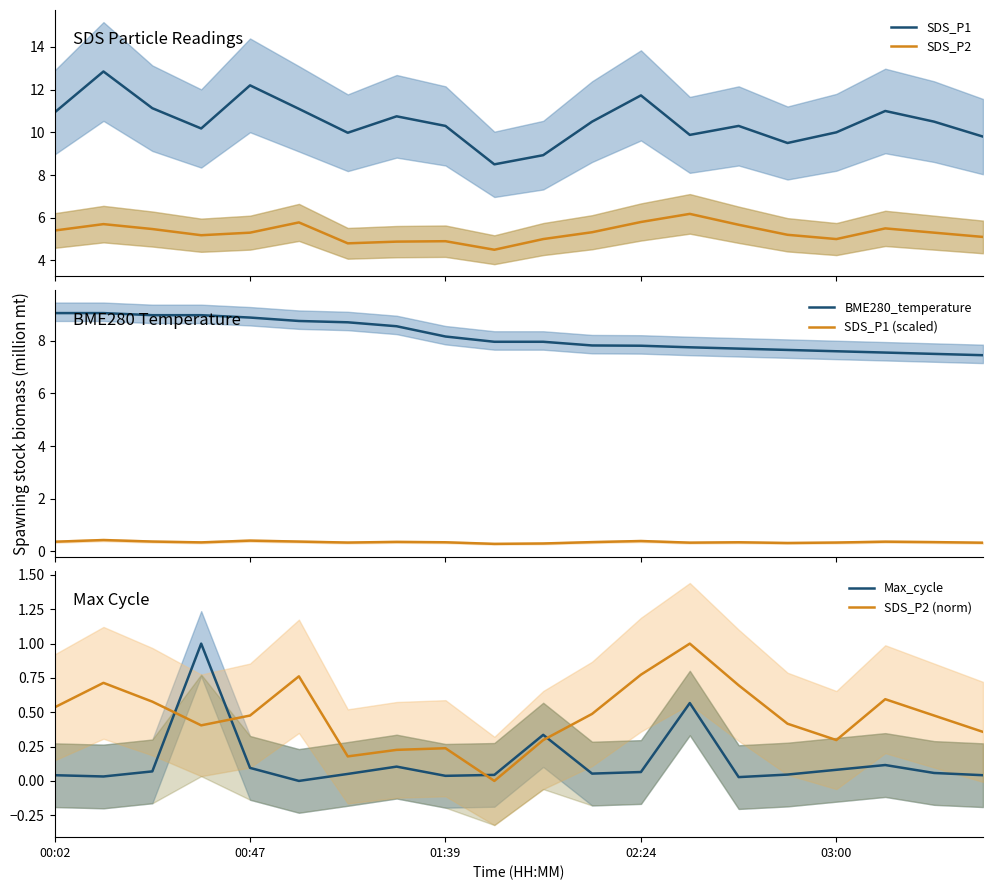

Which series ends up on top after the final intersection of Max_cycle and SDS_P2 (norm)?

SDS_P2 (norm)